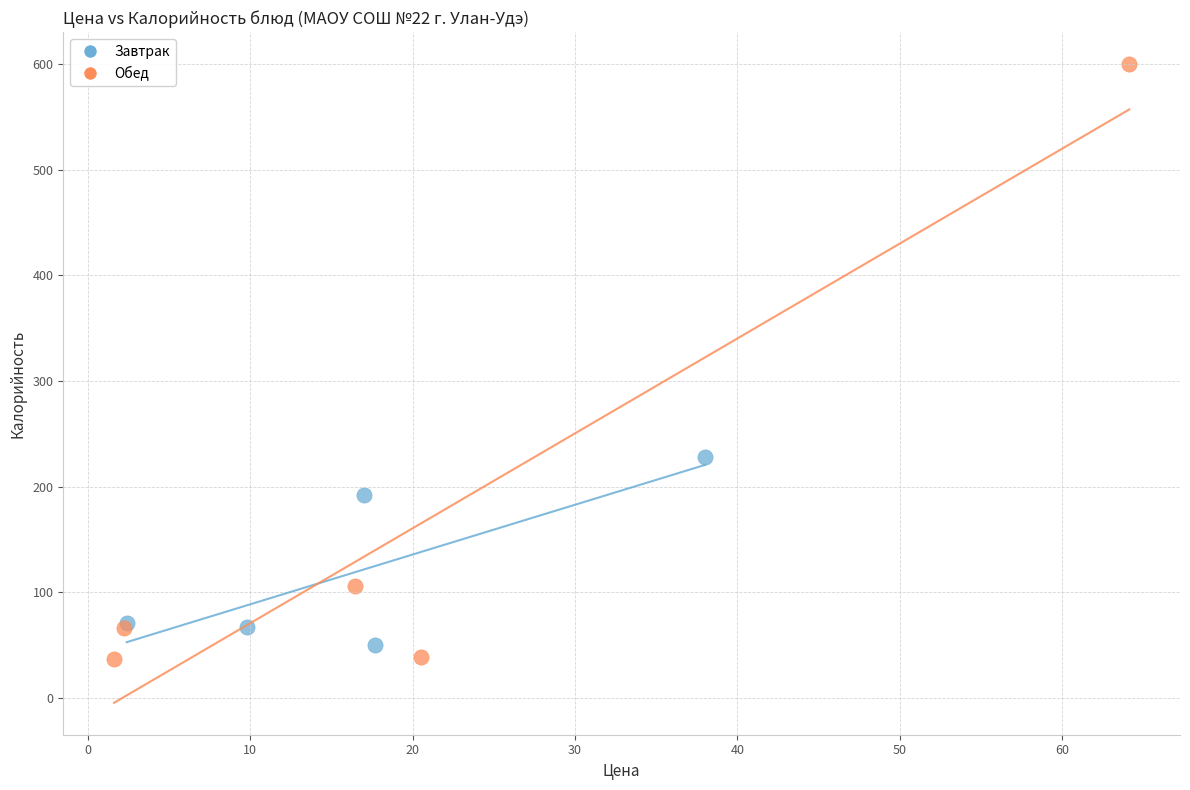

Which series contains the highest Y value?

Обед